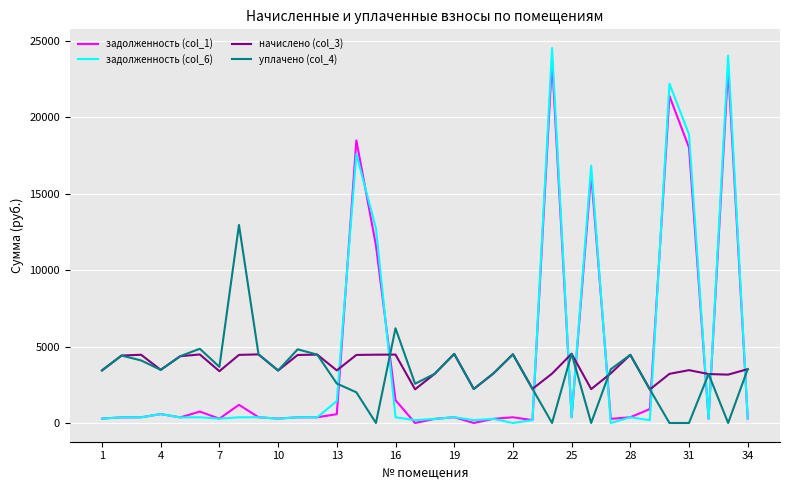

True or false: задолженность (col_6) and задолженность (col_1) intersect in this chart.

True